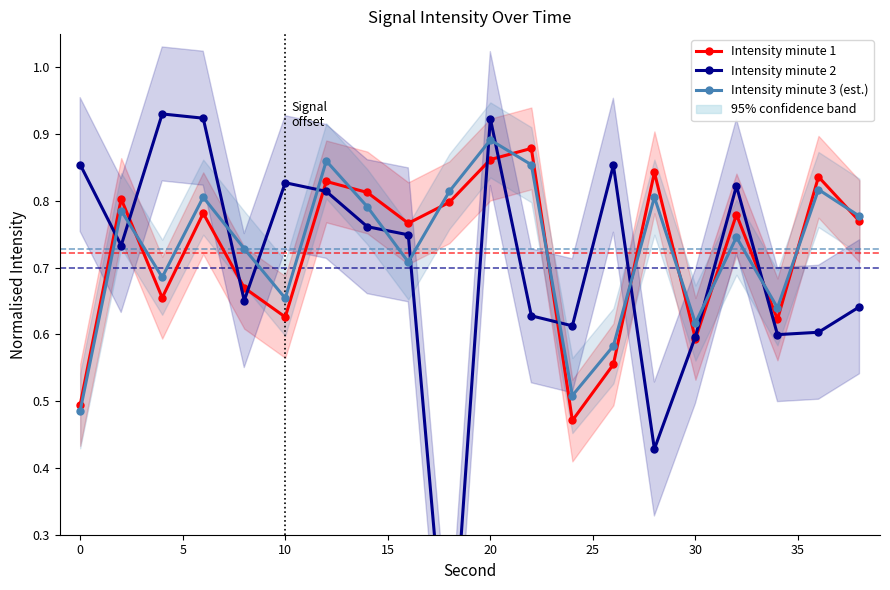

What are all the series names shown in the legend?

Intensity minute 1, Intensity minute 2, Intensity minute 3 (est.)